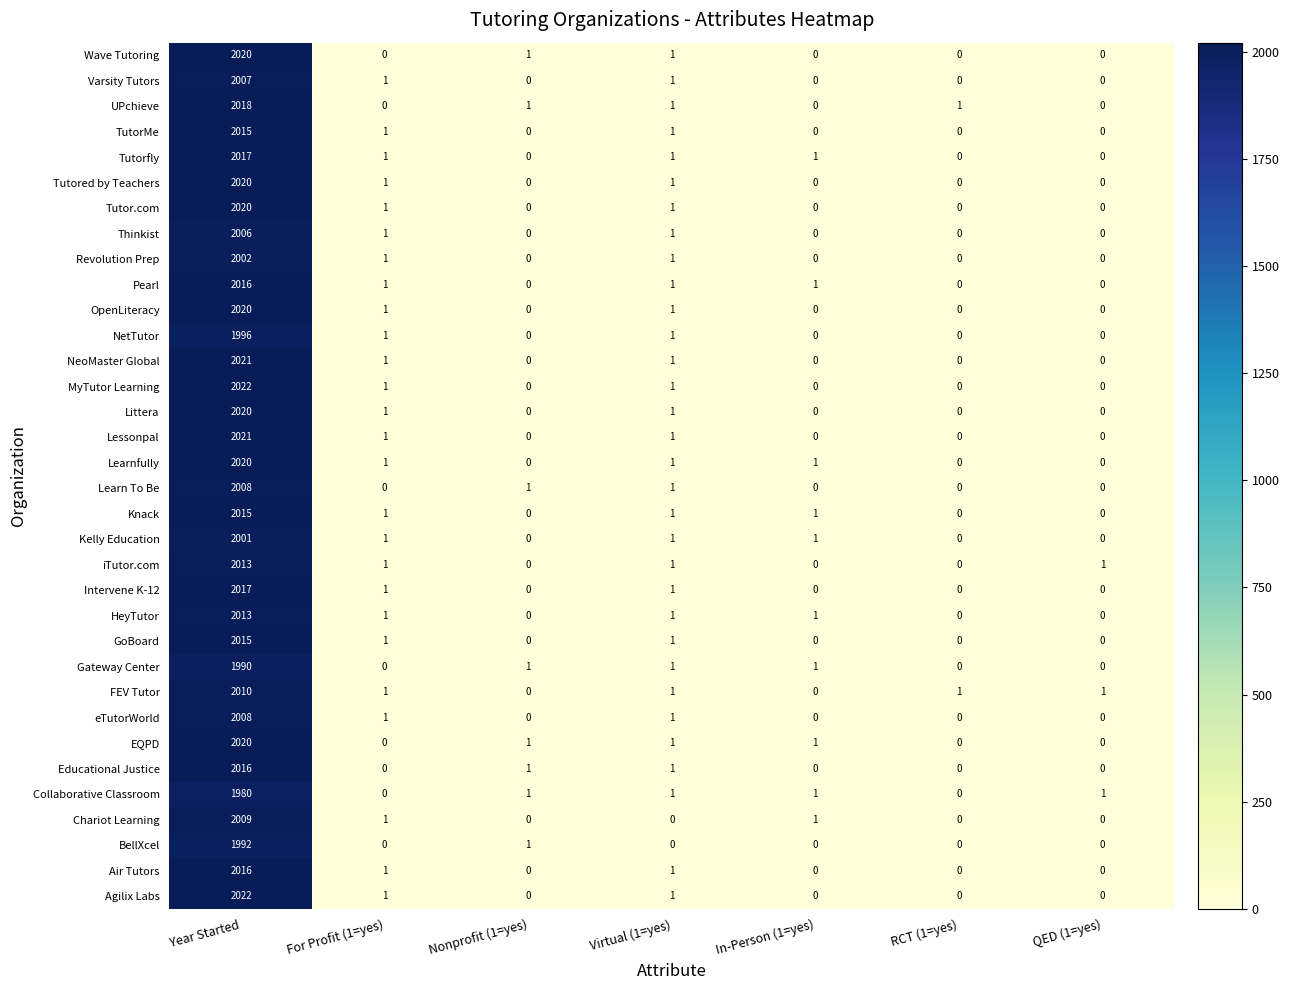

The FEV Tutor series shows -815 at In-Person (1=yes). True or false?

False